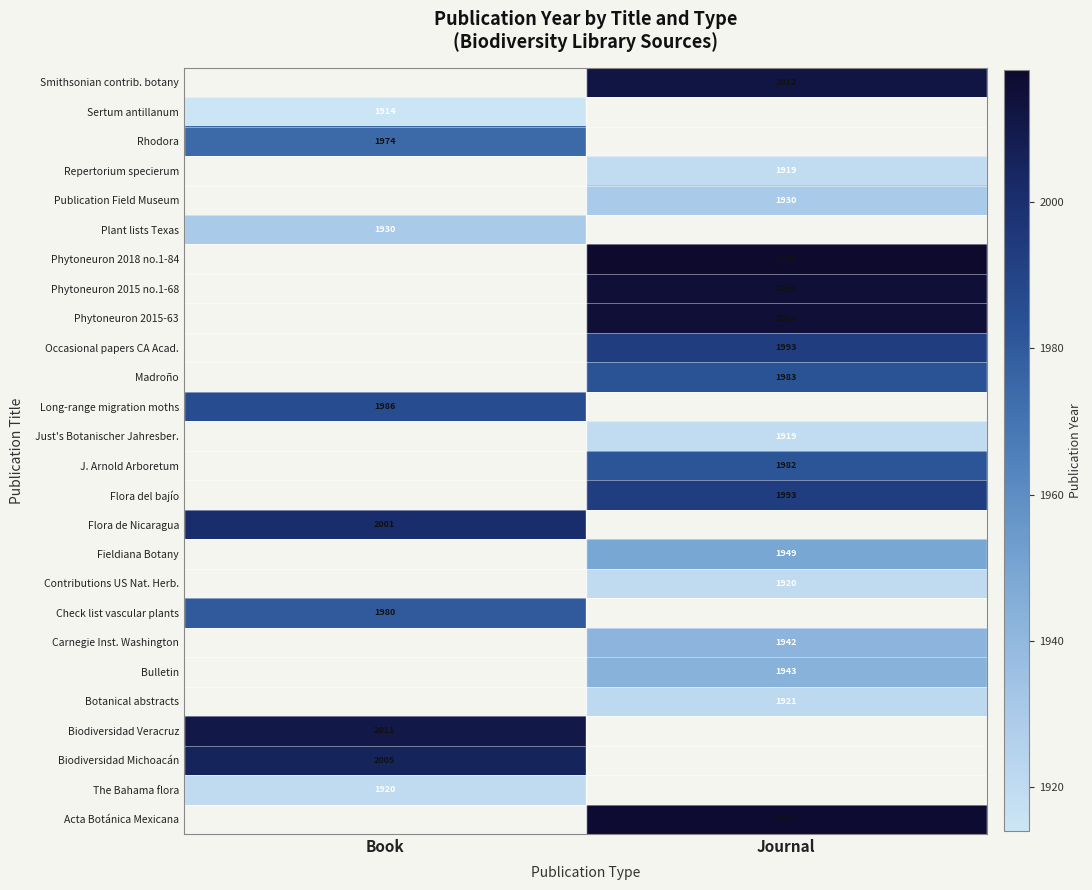

What is the maximum value shown in the chart?

2018.0